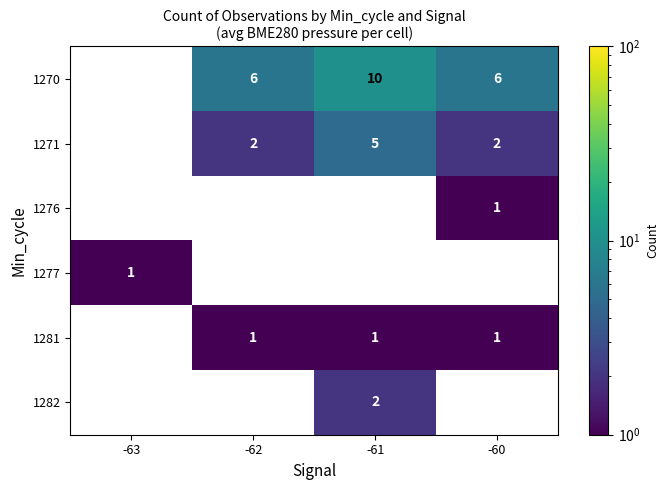

True or false: 1277 has a value of 1 at -63.

True